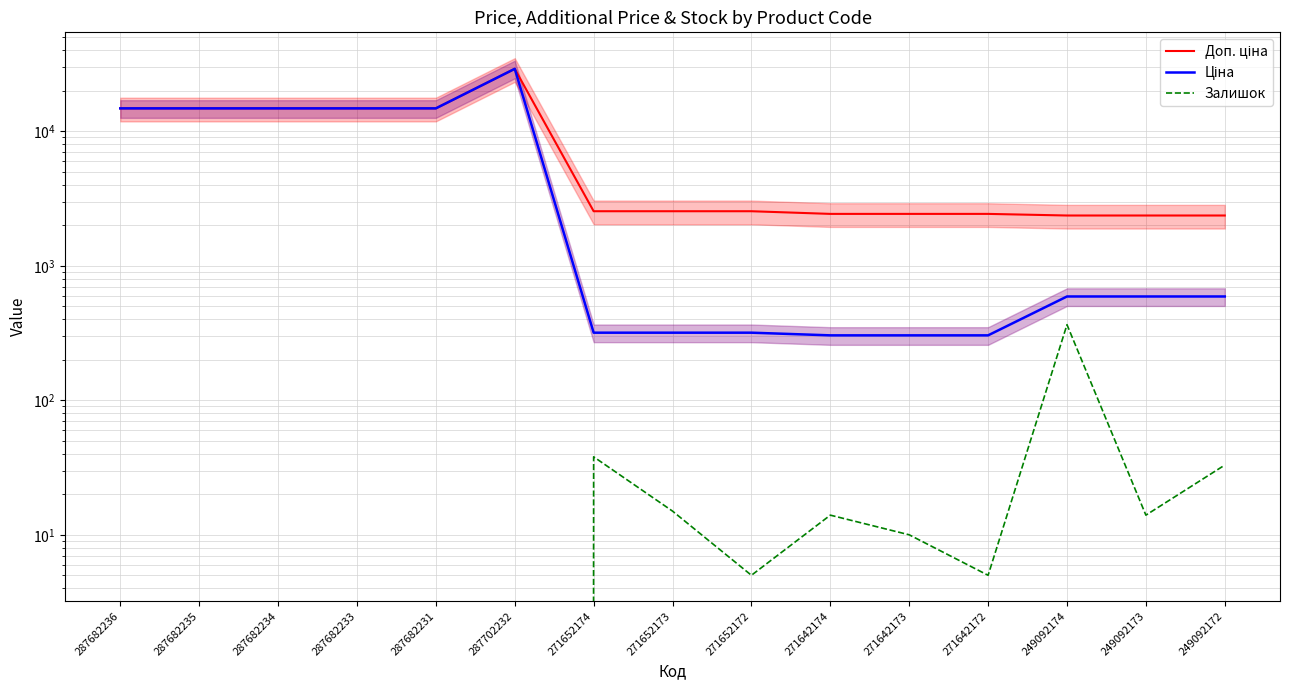

How many interior local peaks does the Доп. ціна series have?

1